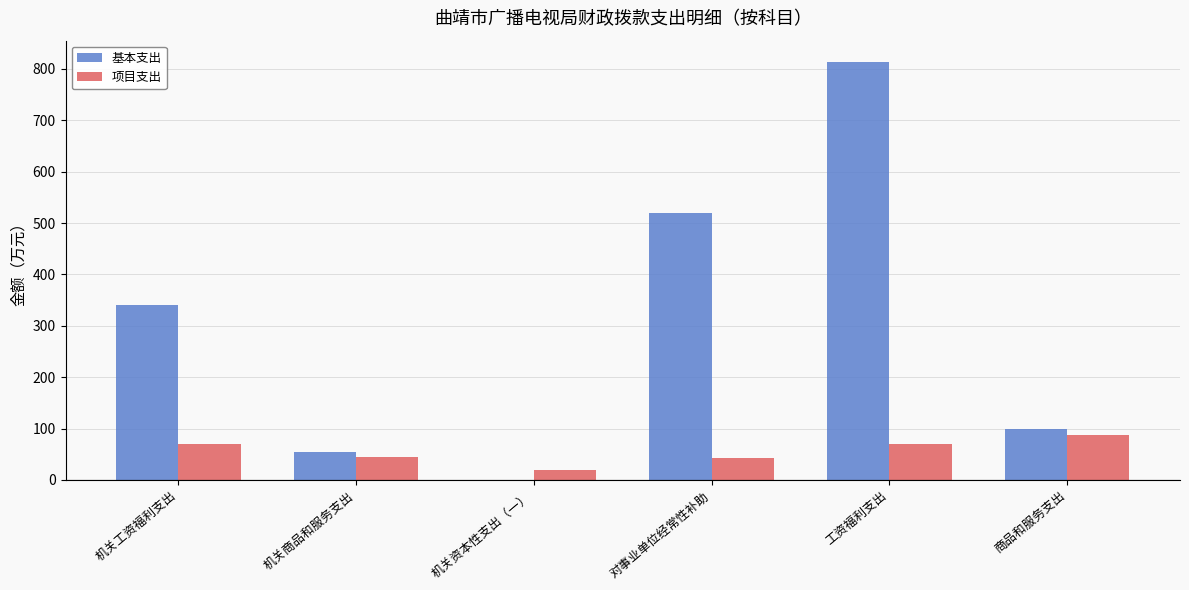

Between 机关工资福利支出 and 工资福利支出, which series saw the biggest shift?

基本支出